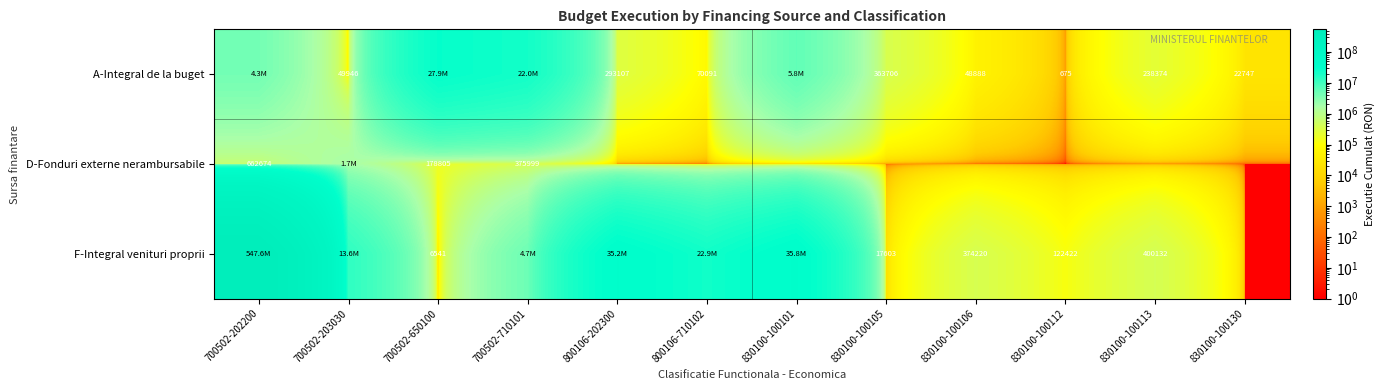

Is the value of F-Integral venituri proprii at 830100-100112 greater than the value of D-Fonduri externe nerambursabile at 830100-100112?

Yes